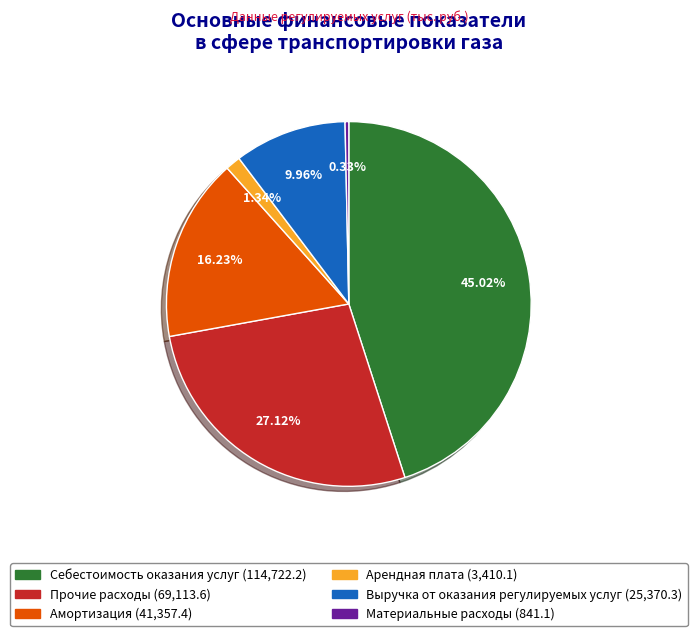

Which has a higher value, Выручка от оказания регулируемых услуг or Амортизация?

Амортизация